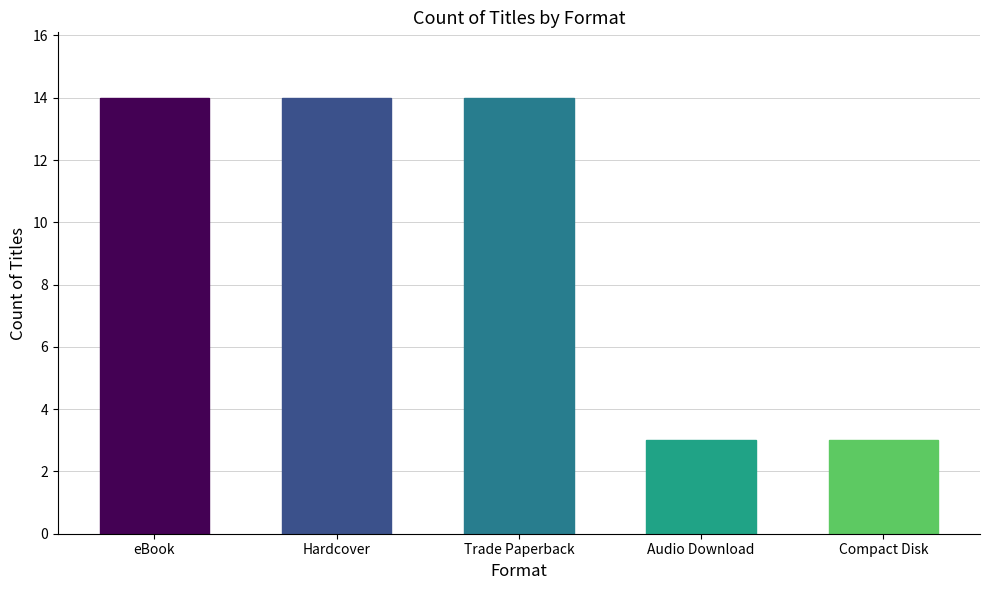

List the labels in order of value, largest first.

eBook, Hardcover, Trade Paperback, Audio Download, Compact Disk